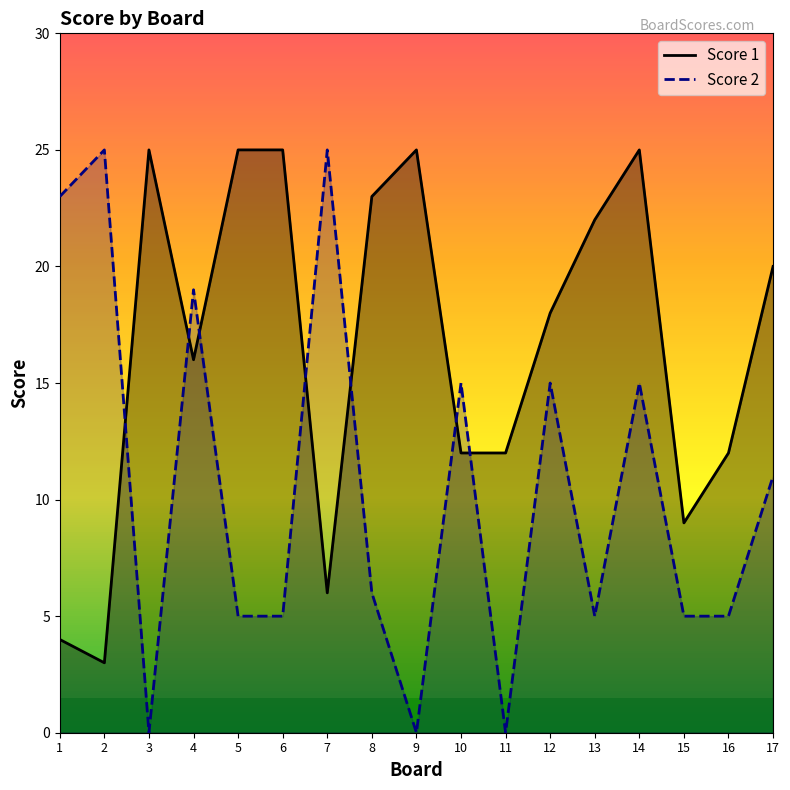

Which series has the largest range (max minus min)?

Score 2